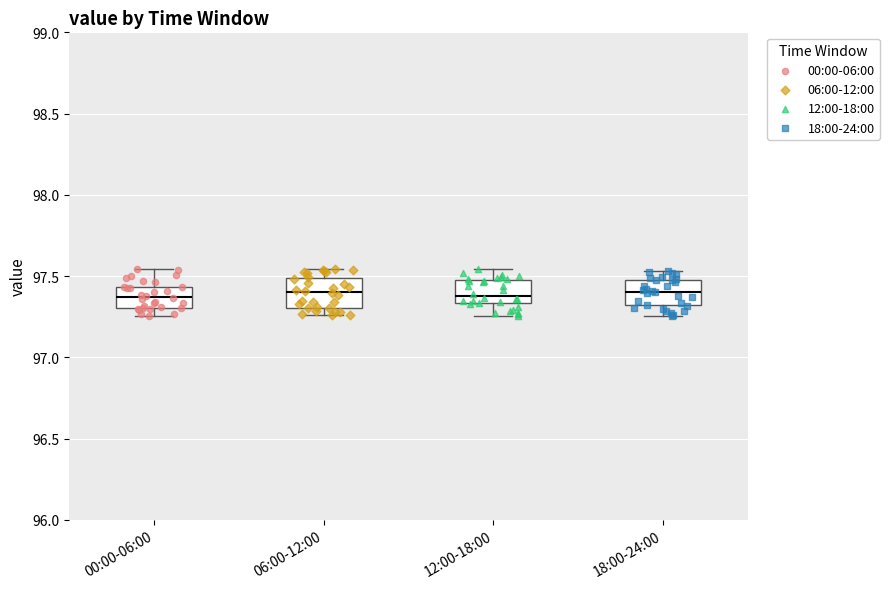

Reading left to right, read every box against the y-axis: the position of its median line, the range the box covers, and the ends of its whiskers. The values are not printed on the chart, so give them approximately, as read against the axis.

00:00-06:00: median 97.35, box 97.30 to 97.45, whiskers 97.25 to 97.55
06:00-12:00: median 97.40, box 97.30 to 97.50, whiskers 97.25 to 97.55
12:00-18:00: median 97.40, box 97.35 to 97.50, whiskers 97.25 to 97.55
18:00-24:00: median 97.40, box 97.30 to 97.50, whiskers 97.25 to 97.55